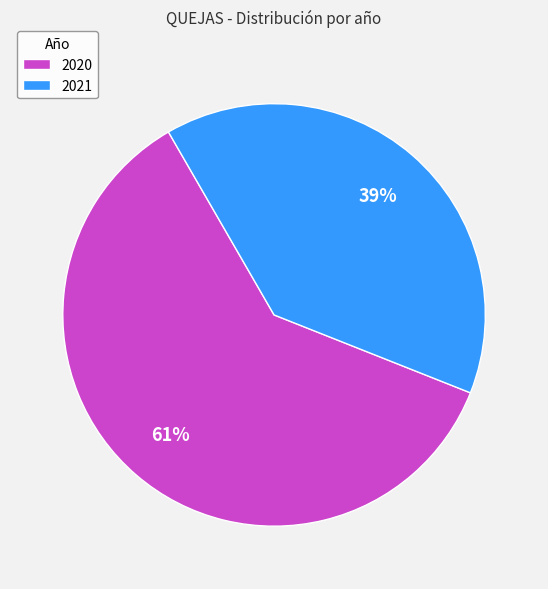

The 2021 slice represents 51% of the pie. True or false?

False